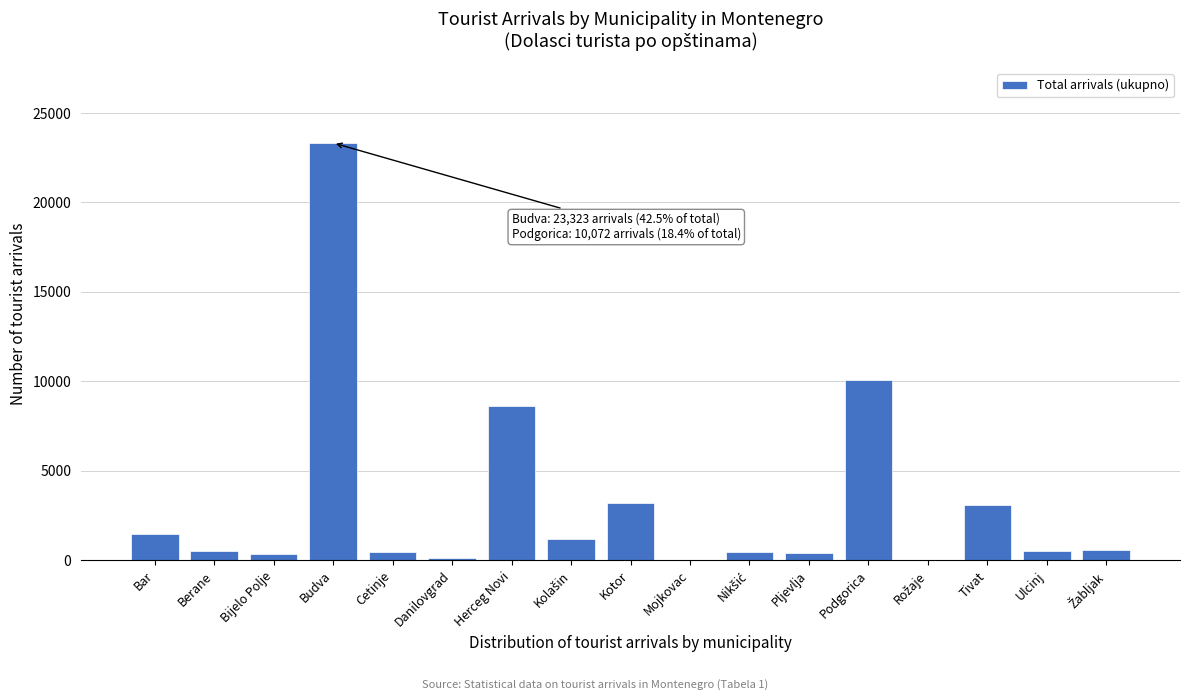

What is the maximum value shown in the chart?

23323